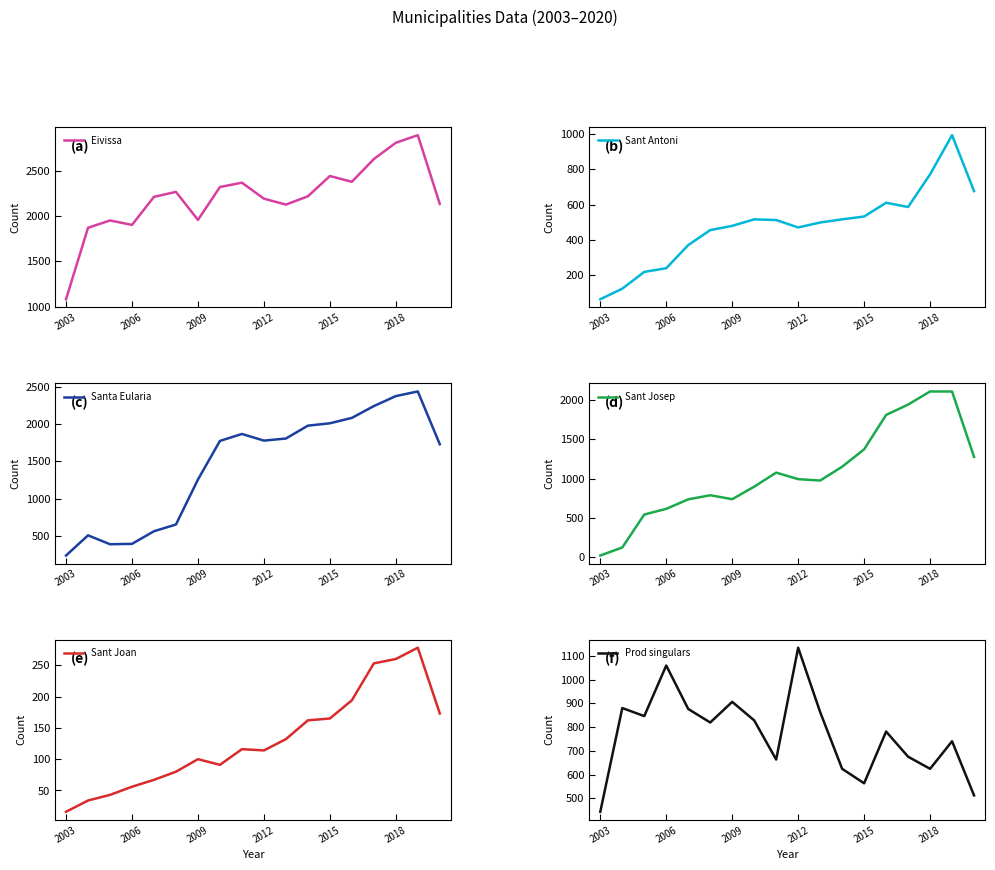

True or false: Eivissa has a value of 2197 at 2012.

True